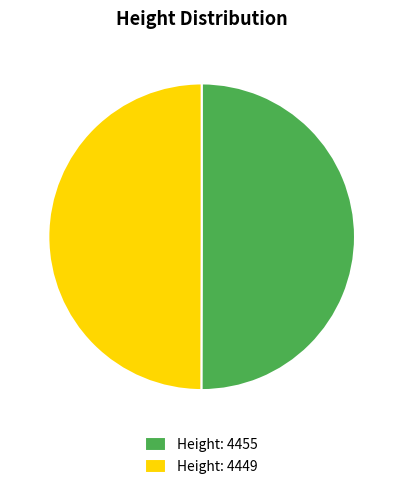

The Height: 4455 slice represents 42% of the pie. True or false?

False